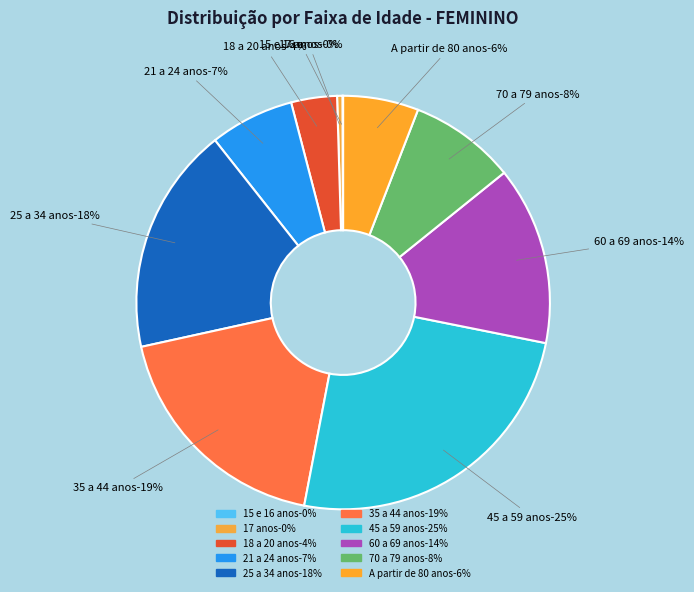

To the nearest percent, what portion does A partir de 80 anos represent?

6%